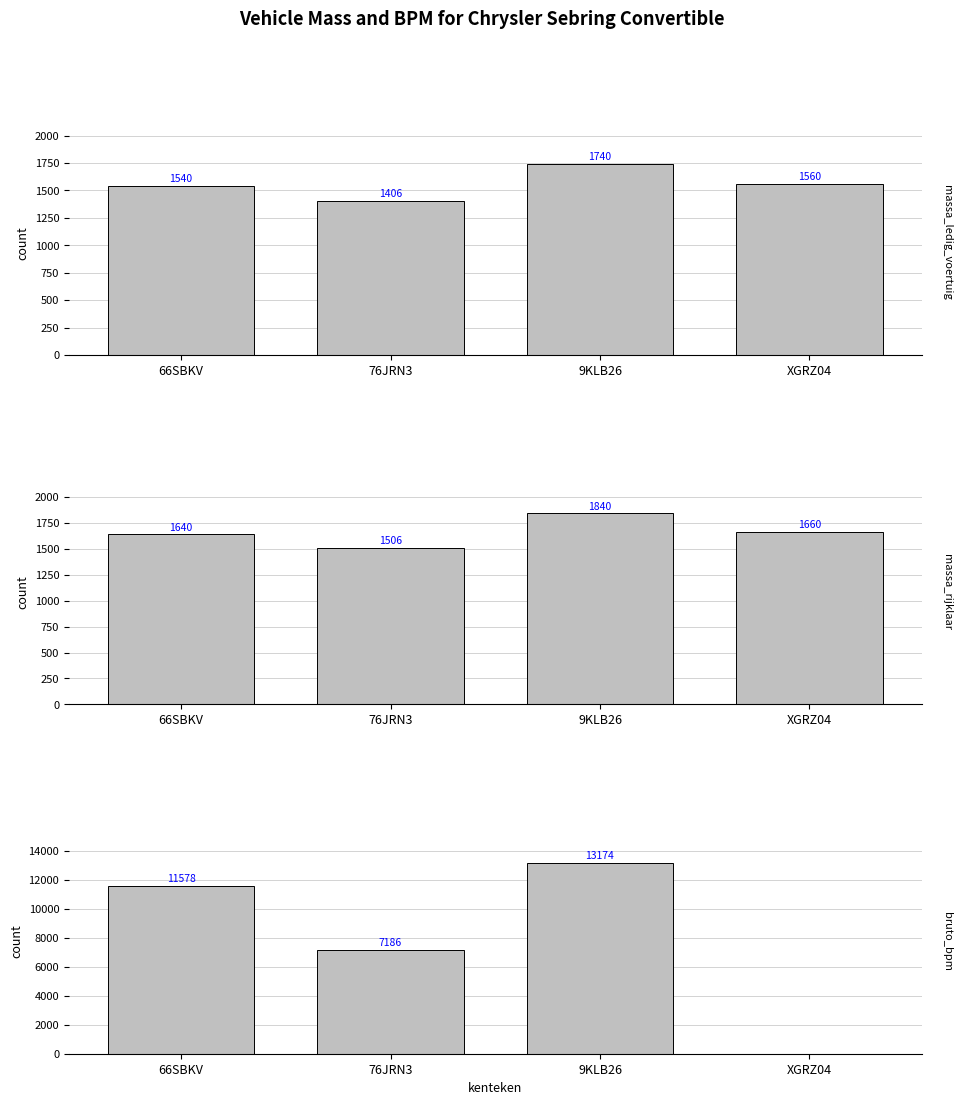

Where is massa_ledig_voertuig nearest to the value 1573?

XGRZ04